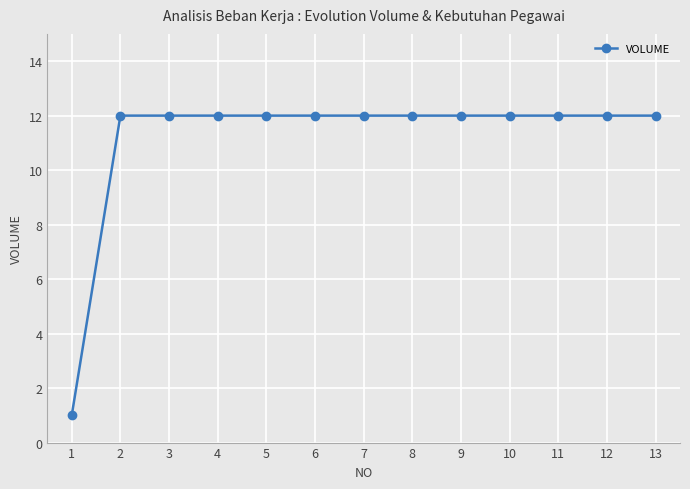

The value at 6 is 12. True or false?

True